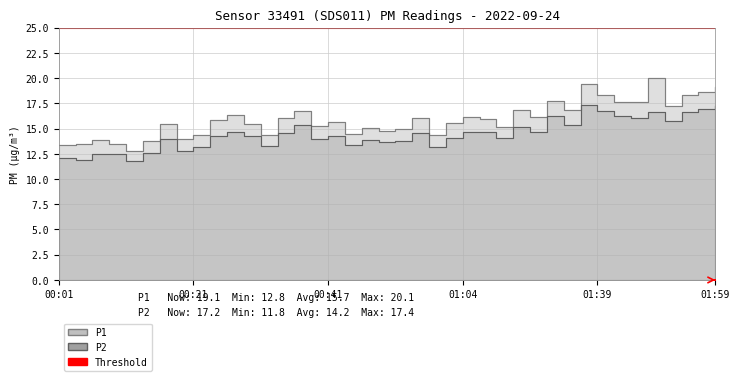

How many data points does each series have?

40